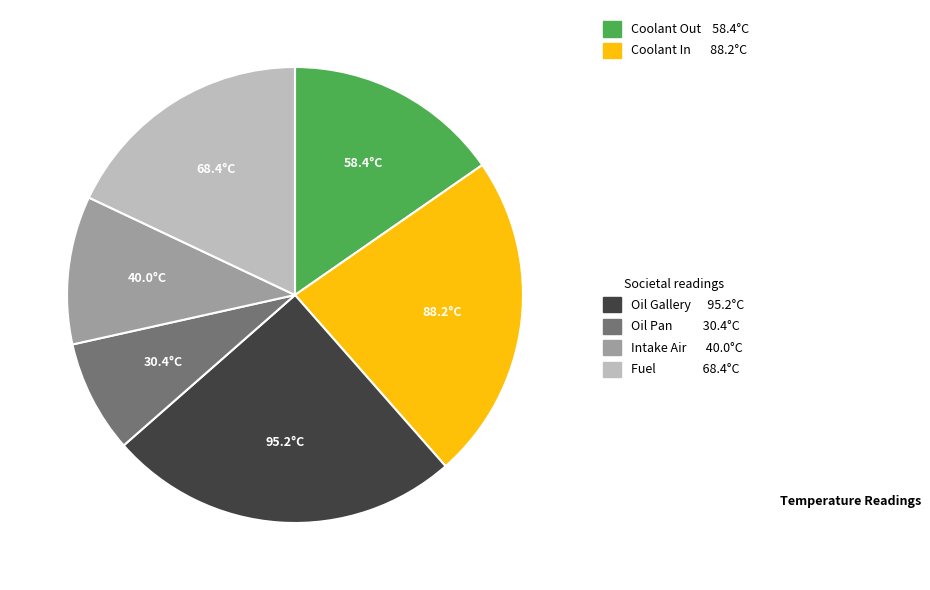

Is there a majority slice in this chart?

No